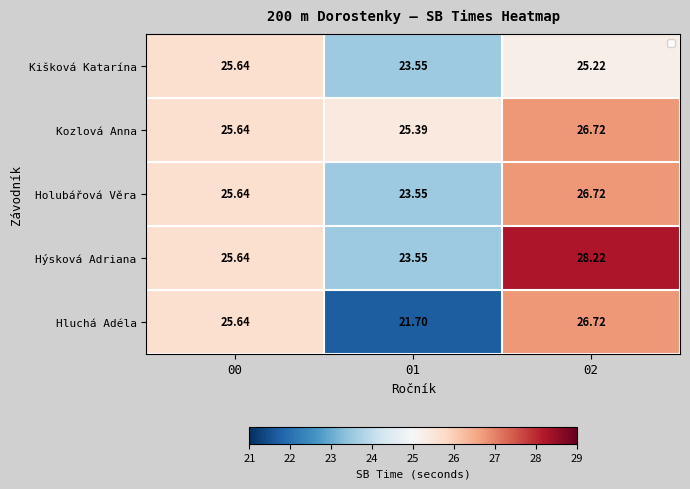

Which series changed the most between 01 and 02?

Hluchá Adéla